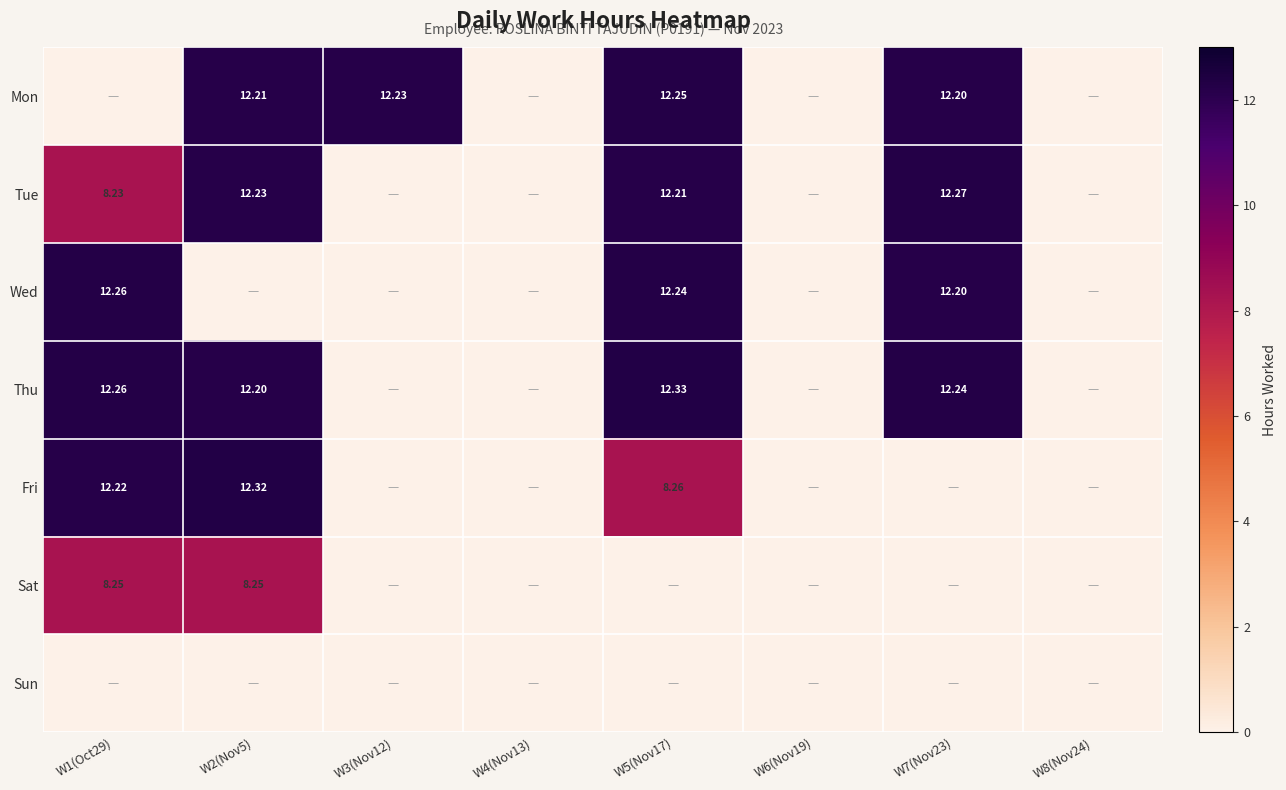

List the series in order of their peak value, highest first.

Thu, Fri, Tue, Wed, Mon, Sat, Sun